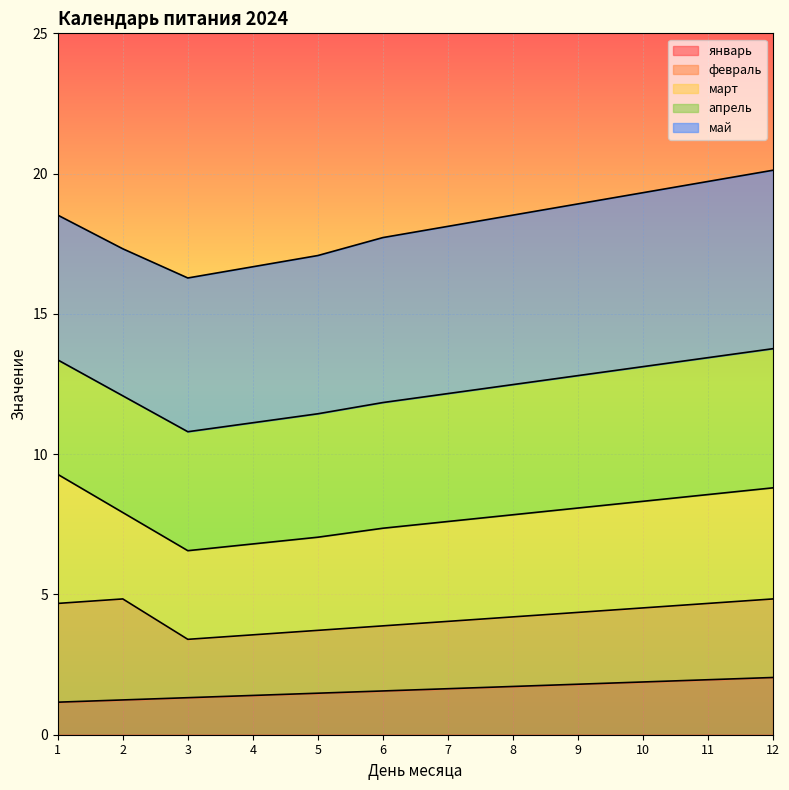

List the labels in order of февраль value, smallest first.

3, 4, 5, 6, 7, 8, 9, 10, 11, 12, 1, 2